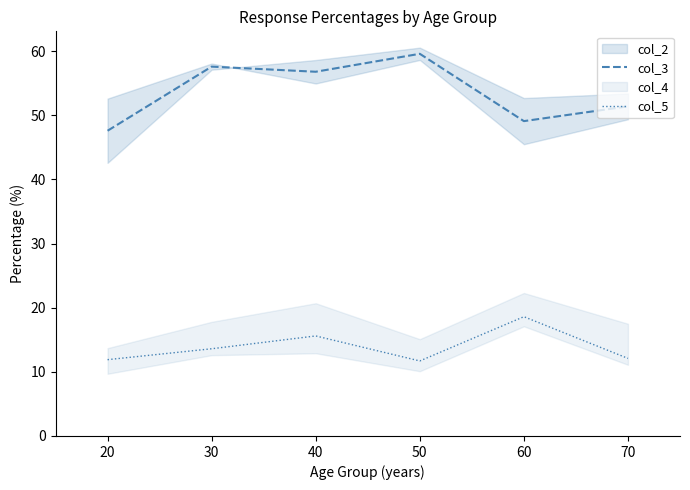

True or false: col_5 has a value of 7.4 at 60.

False